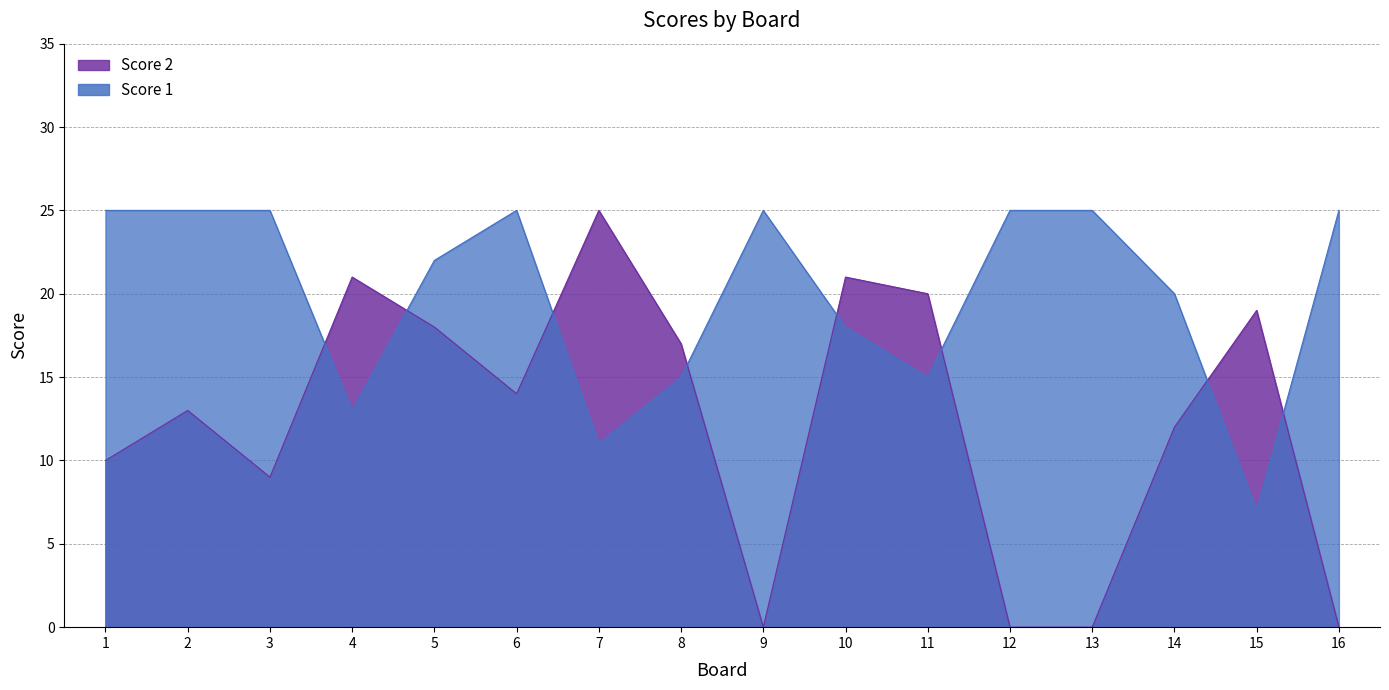

Which category has the lowest value in the Score 1 series?

15